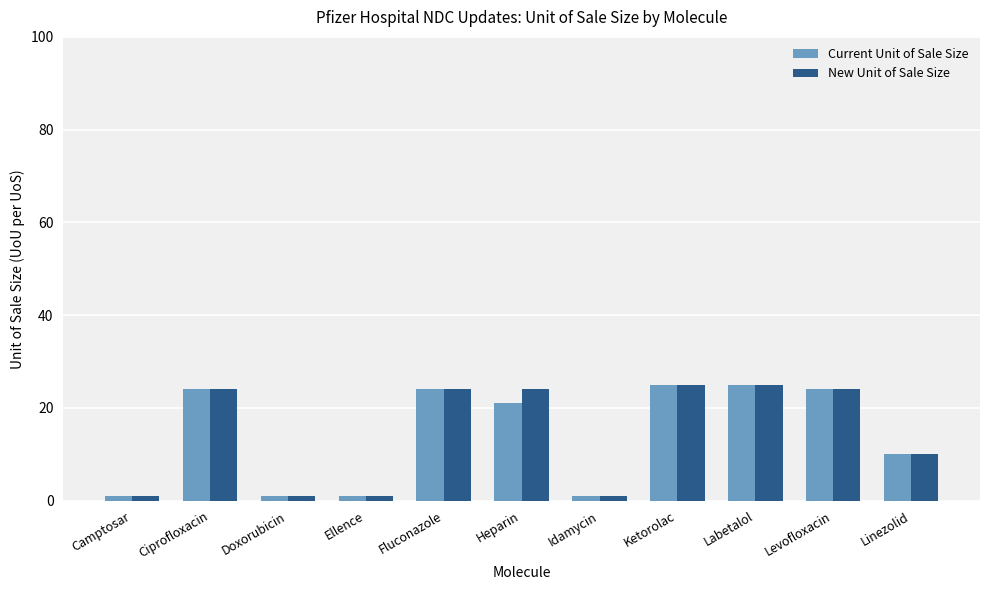

What is the difference between the Current Unit of Sale Size values at Heparin and Levofloxacin?

3